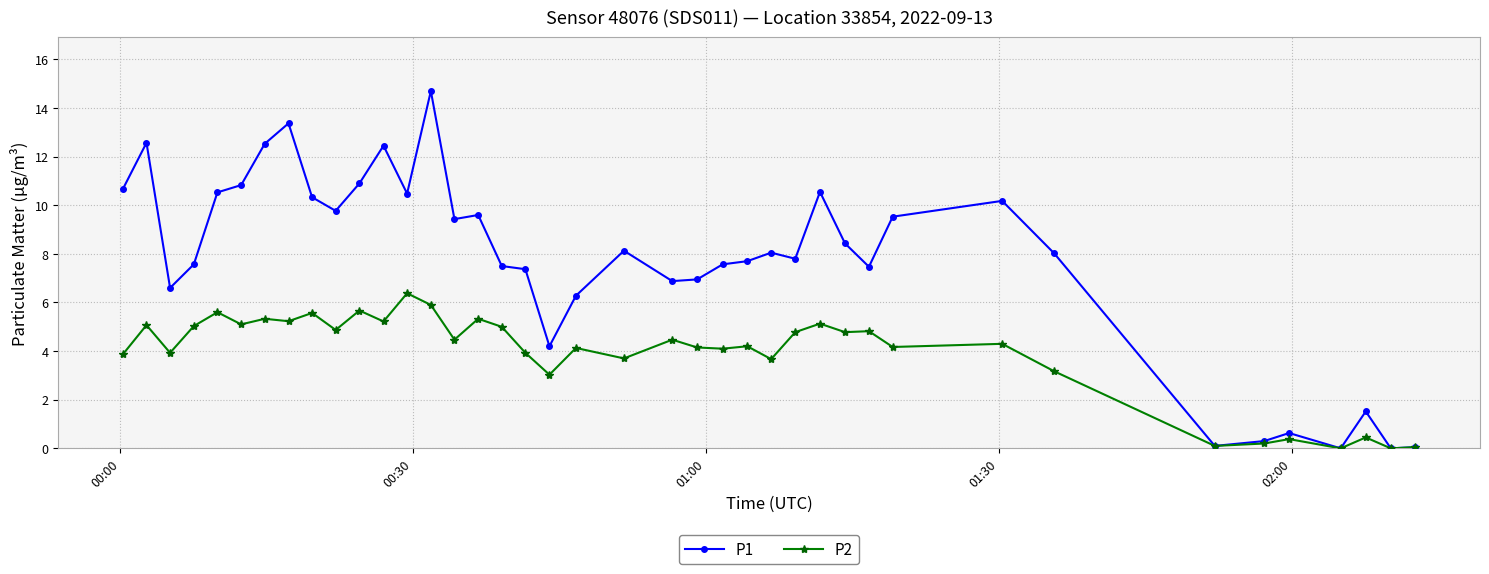

List the series in order of their overall mean, highest first.

P1, P2